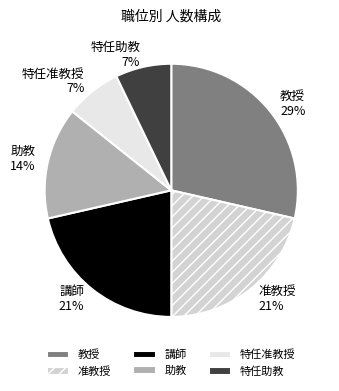

How many slices are in this pie chart?

6